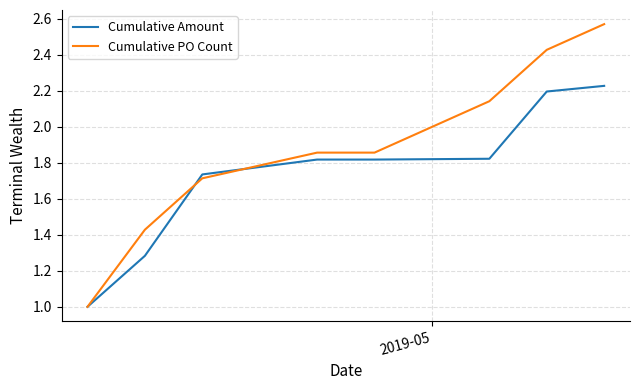

Which series has the largest range (max minus min)?

Cumulative PO Count